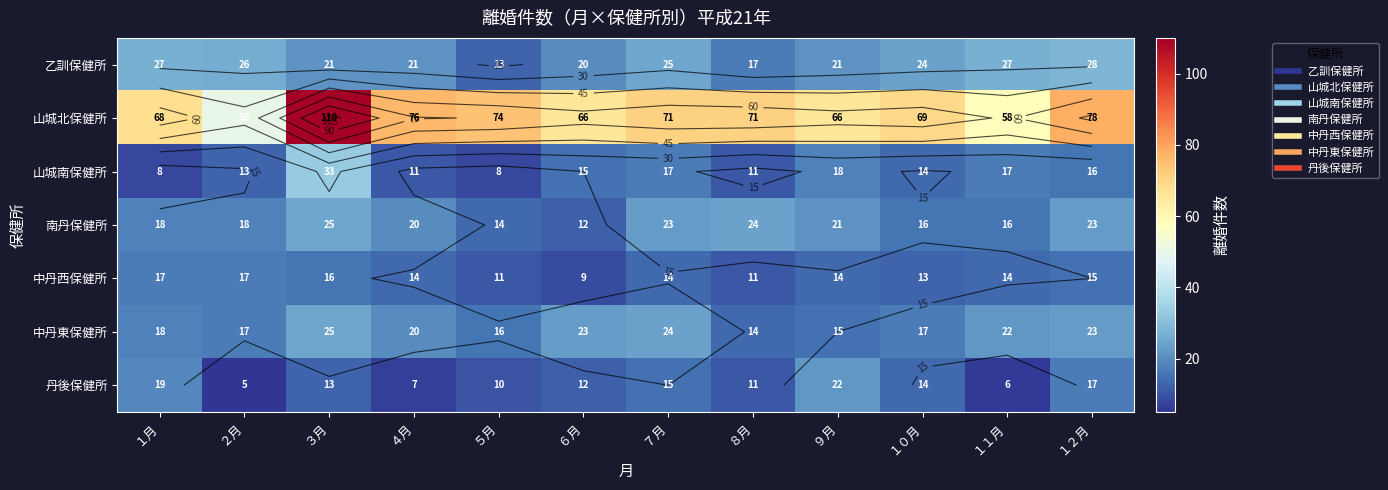

Between ７月 and ９月, which series saw the biggest shift?

中丹東保健所